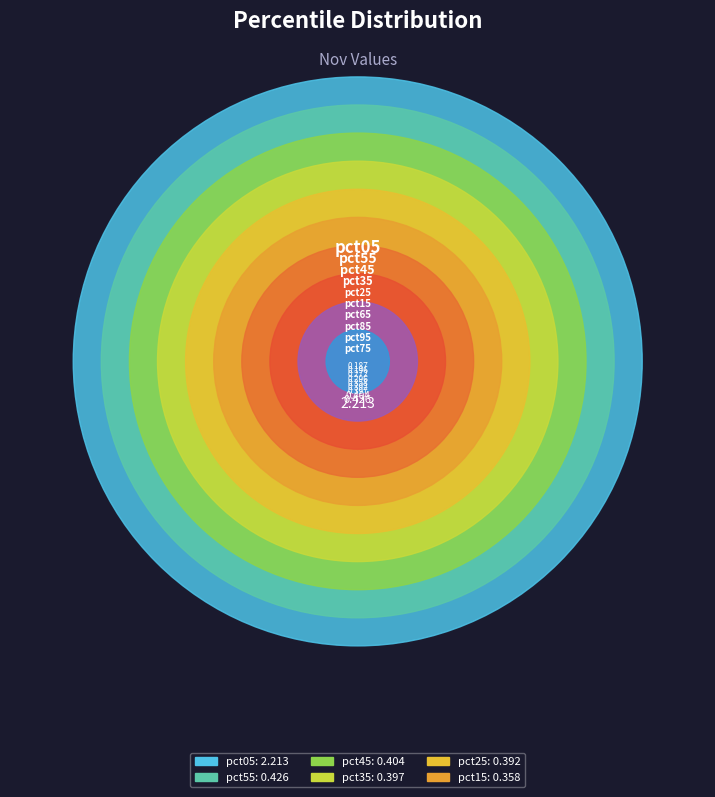

Does pct25 represent more than half of the total?

No